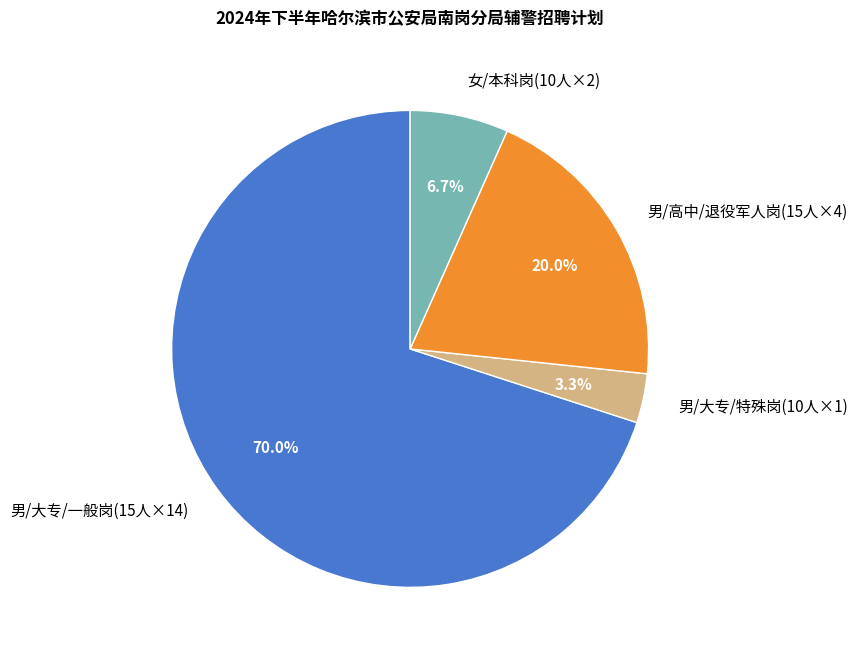

Which slice is the largest?

男/大专/一般岗(15人×14)